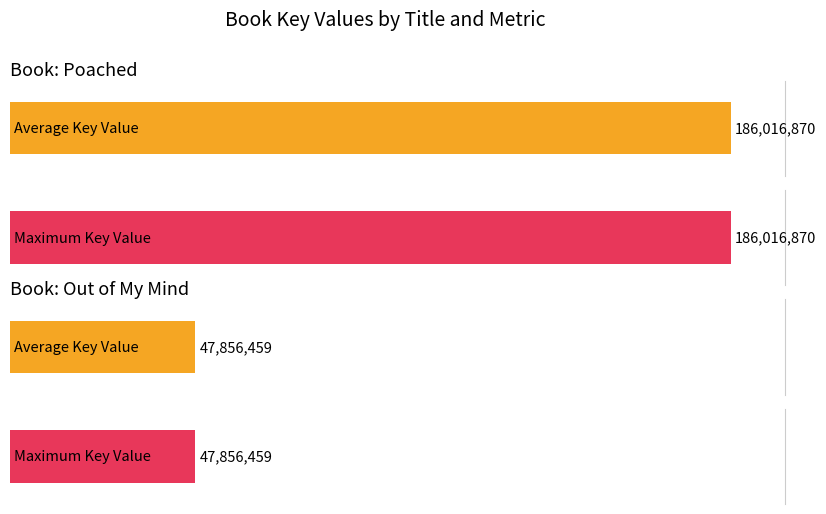

At how many categories does at least one series exceed 88582063?

1